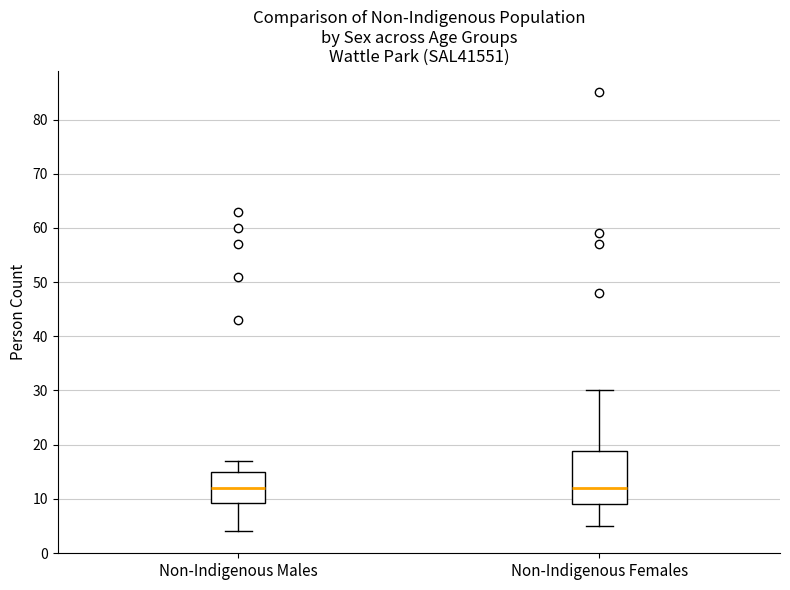

Reading left to right, transcribe this box plot: for each box, give where its median line is, the range the box spans, and where its two whiskers end, as read against the y-axis. The values are not printed on the chart, so give them approximately, as read against the axis.

Non-Indigenous Males: median 12, box 9 to 15, whiskers 4 to 17
Non-Indigenous Females: median 12, box 9 to 19, whiskers 5 to 30